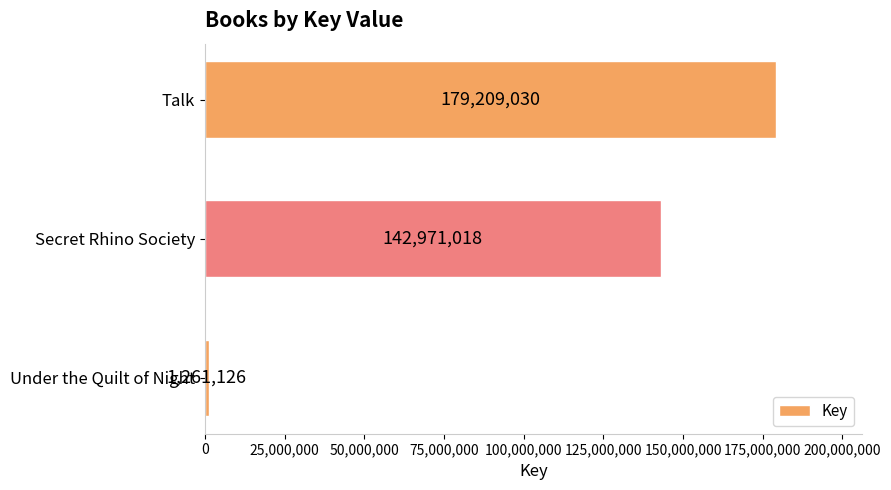

Which has a higher value, Under the Quilt of Night or Secret Rhino Society?

Secret Rhino Society